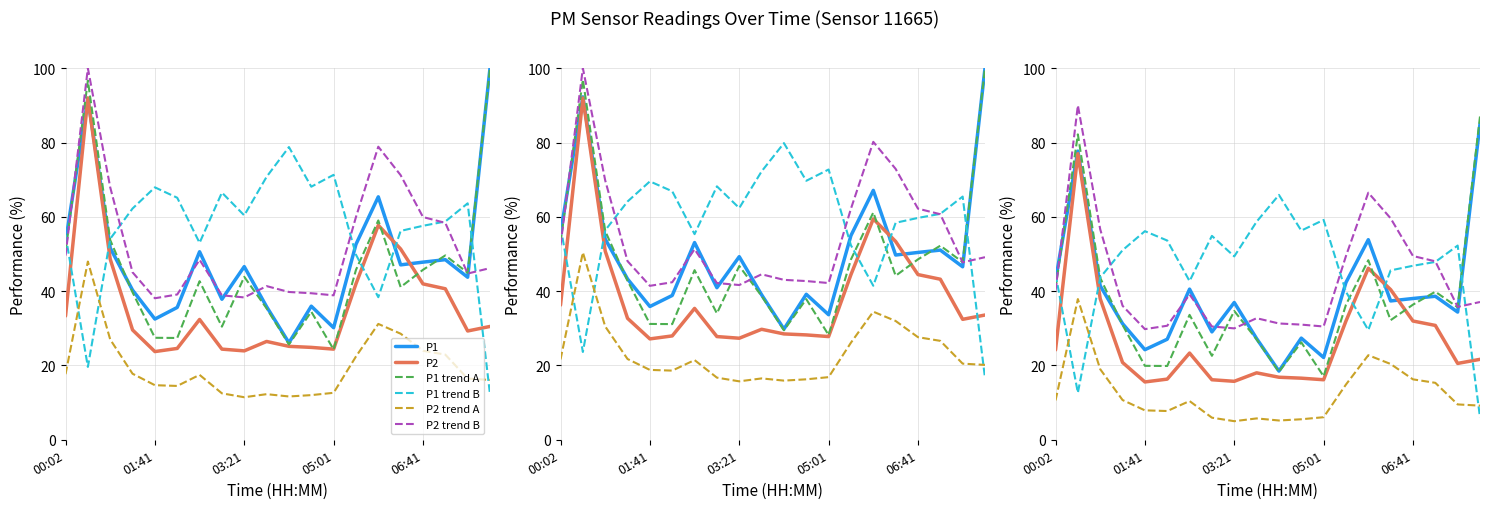

Is it true that P1 equals 40.5 at 6?

True